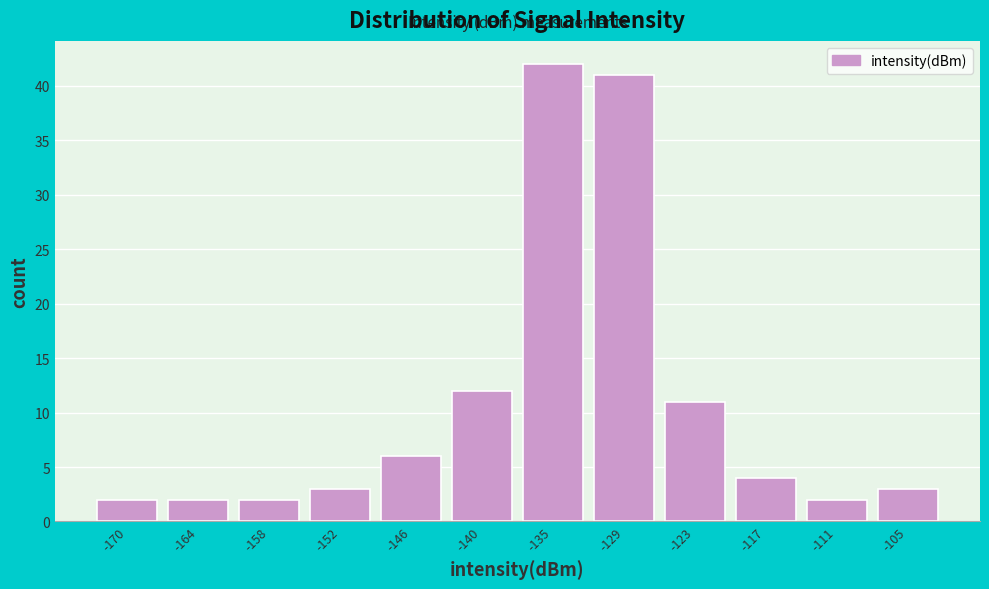

Reading left to right, extract all data points from this chart.

-170=2	-164=2	-158=2	-152=3	-146=6	-140=12	-135=42	-129=41	-123=11	-117=4	-111=2	-105=3